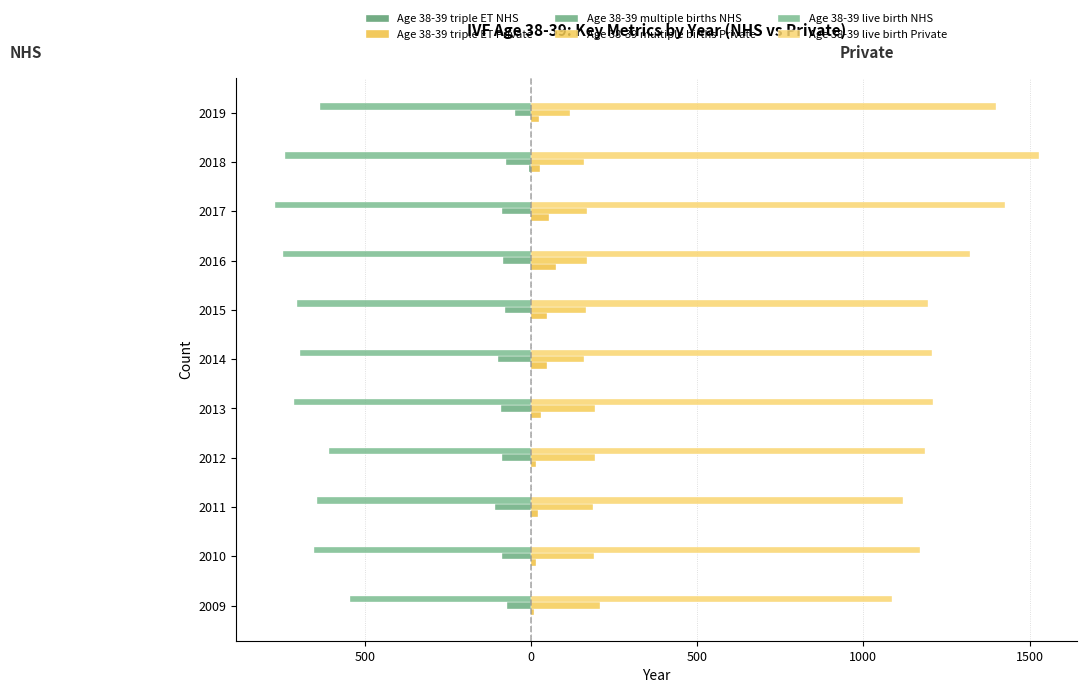

What is the value of the Age 38-39 live birth Private bar at the 2nd from the left?

1171